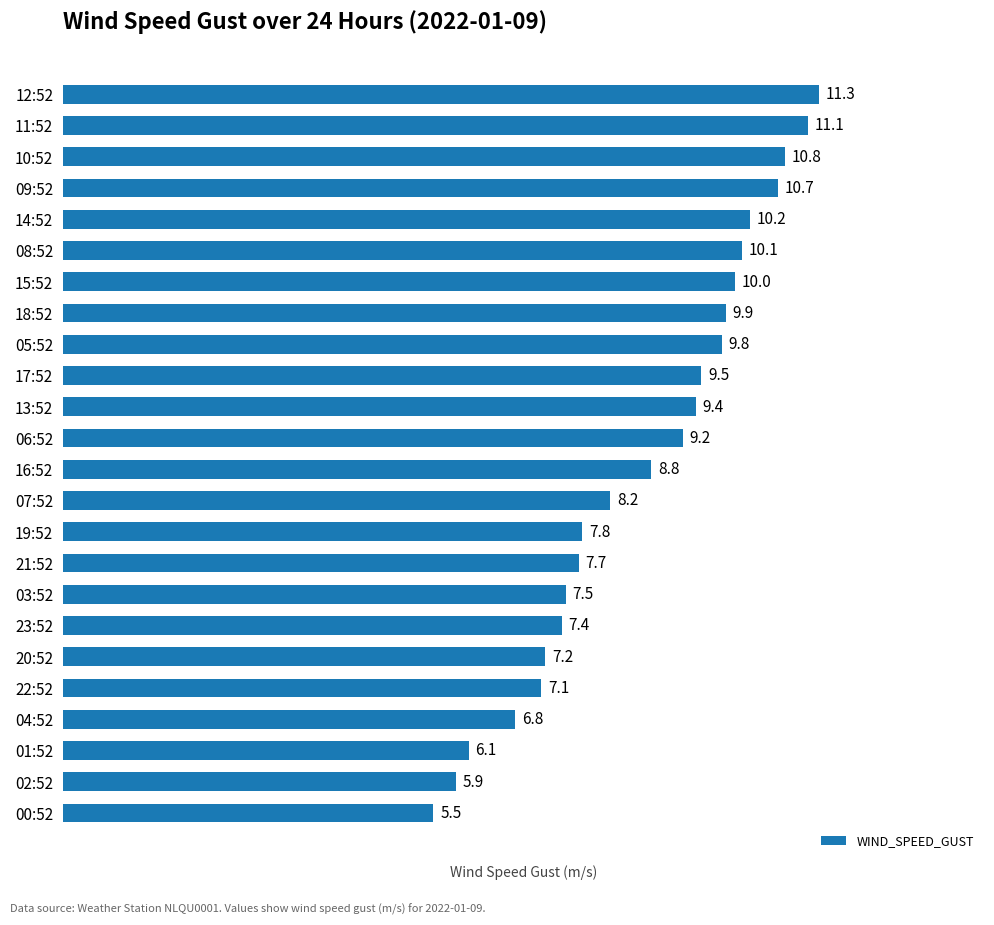

True or false: the data shows 7.4 at 23:52.

True